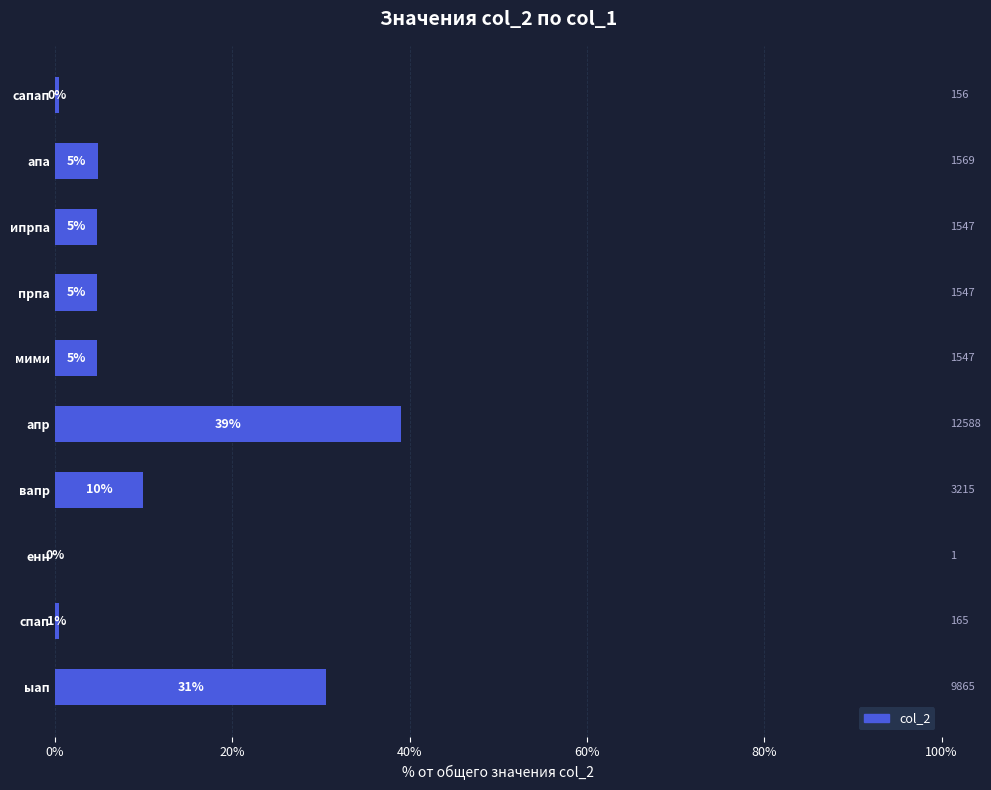

Count the number of values greater than 4.

7